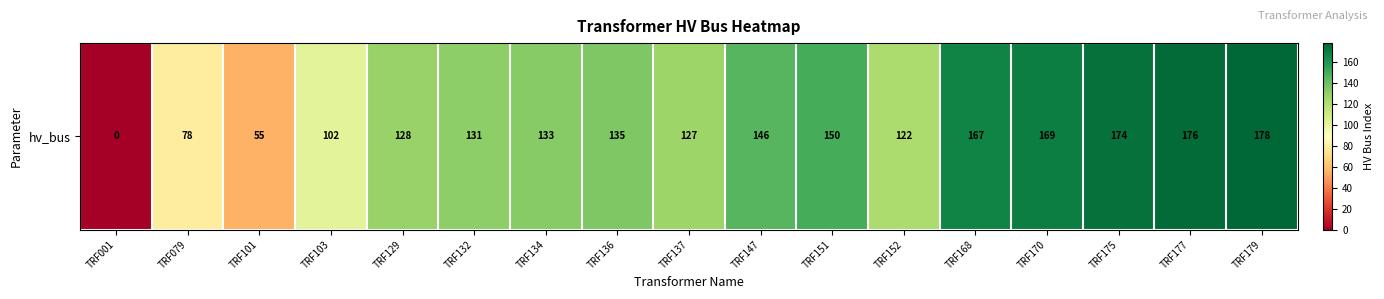

Which label corresponds to the largest value in the chart?

TRF179